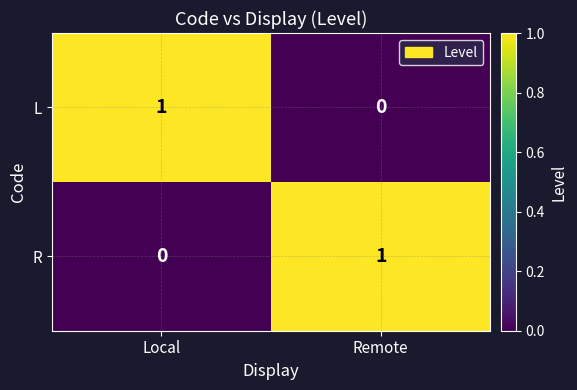

Reading left to right, what are all the values shown in this chart?

L: Local=1	Remote=0
R: Local=0	Remote=1